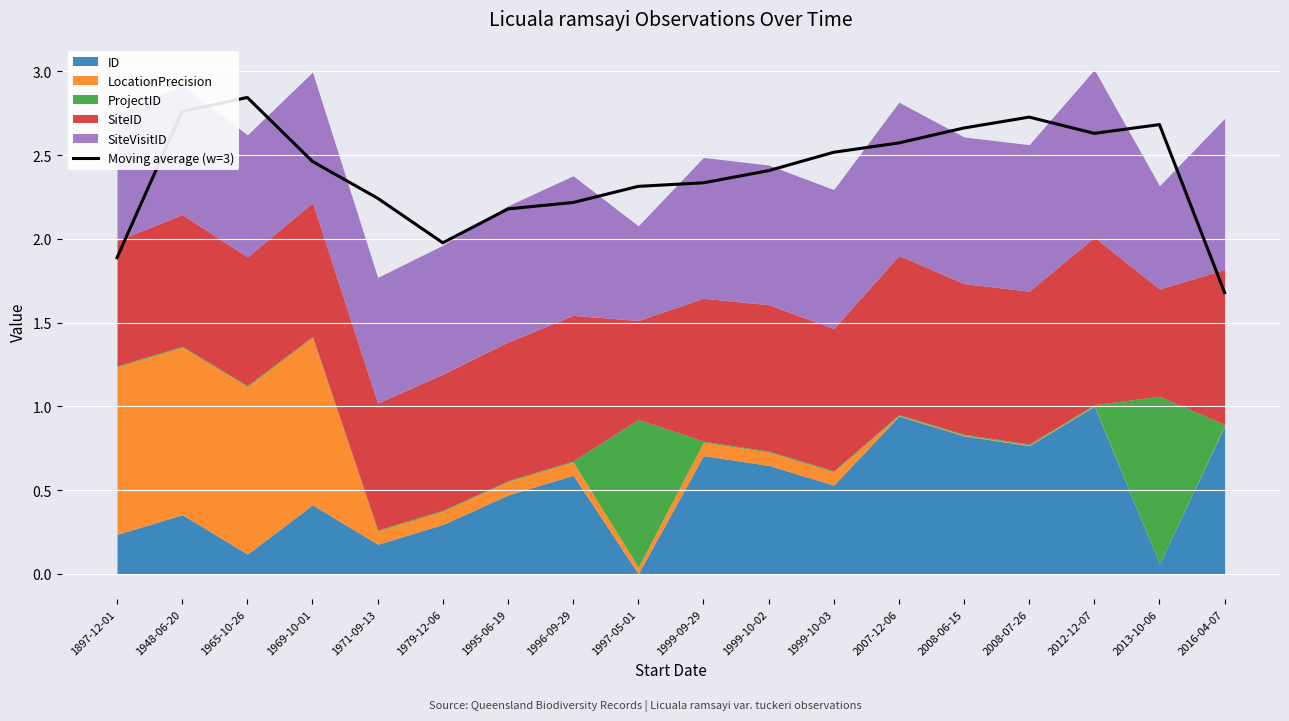

What is the approximate value at 1999-09-29?

2.3